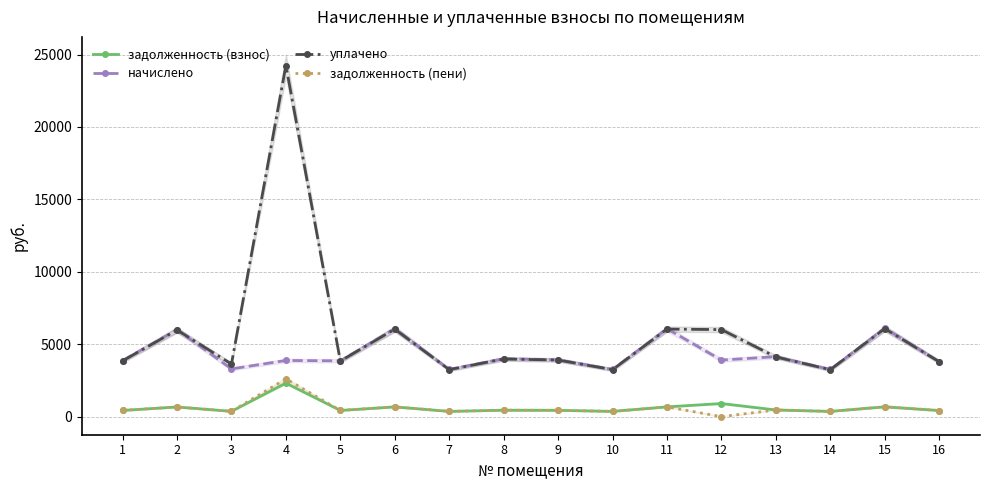

True or false: начислено and задолженность (взнос) intersect in this chart.

False